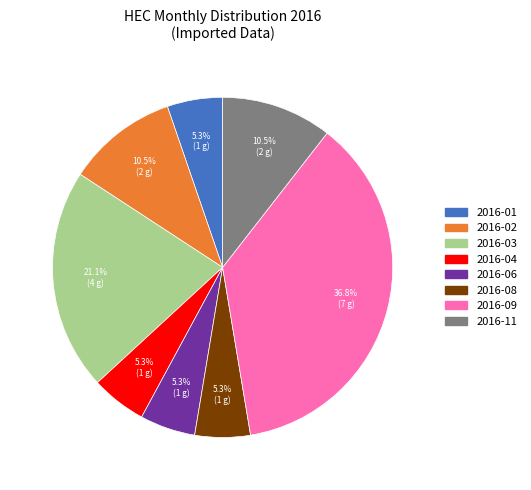

Is there any slice that represents more than half of the pie?

No